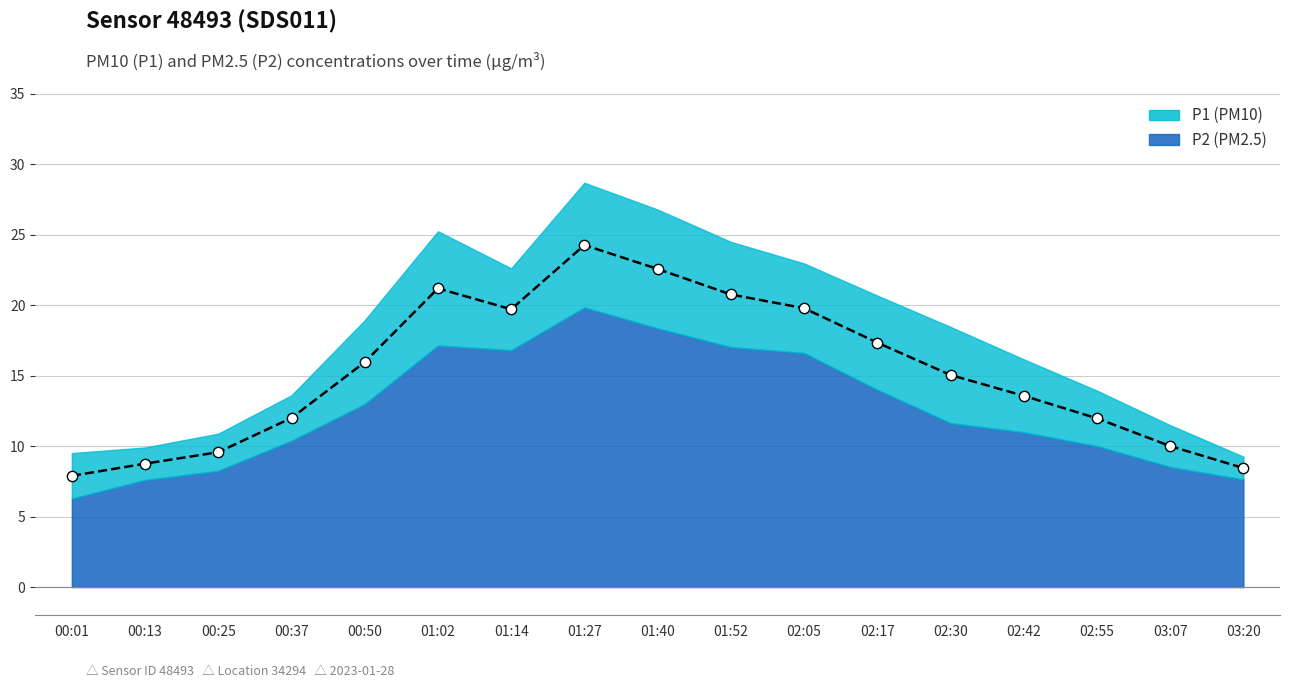

Which series has the widest spread of Y values?

P1